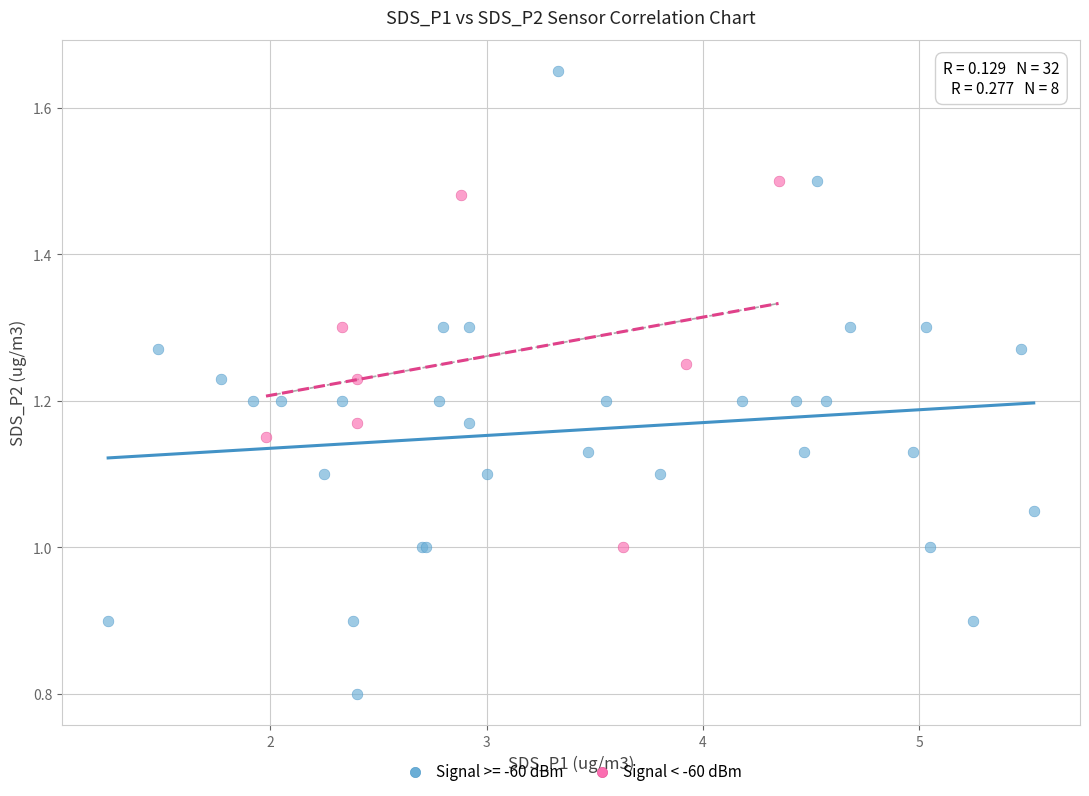

Which series reaches the maximum Y coordinate?

Signal >= -60 dBm